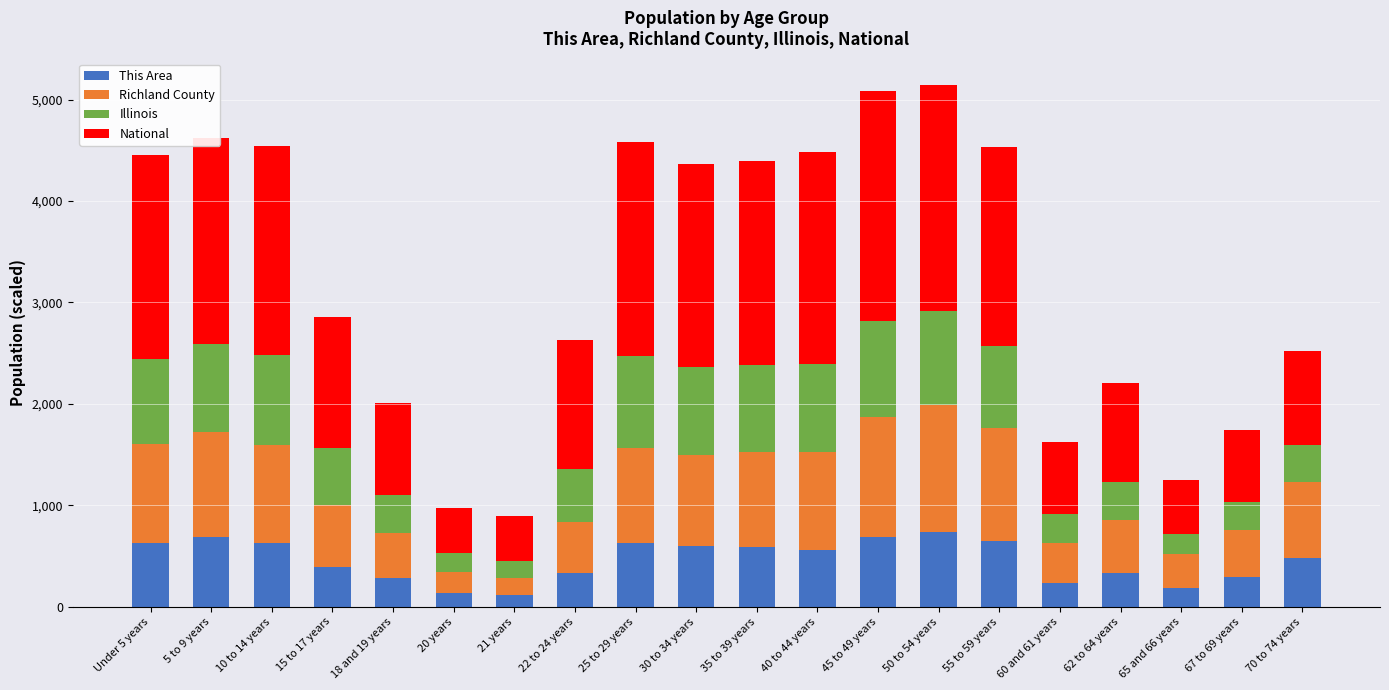

What is the highest value of the This Area series?

737.0